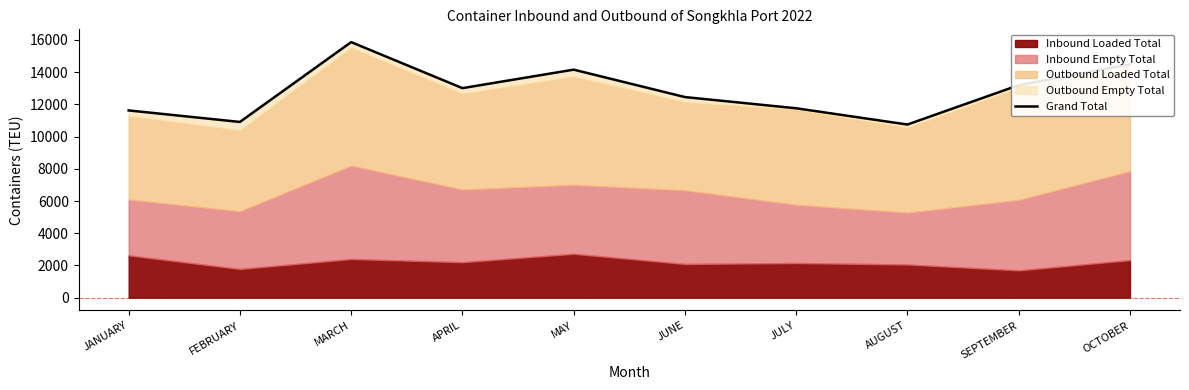

How many lines are shown in the chart?

1